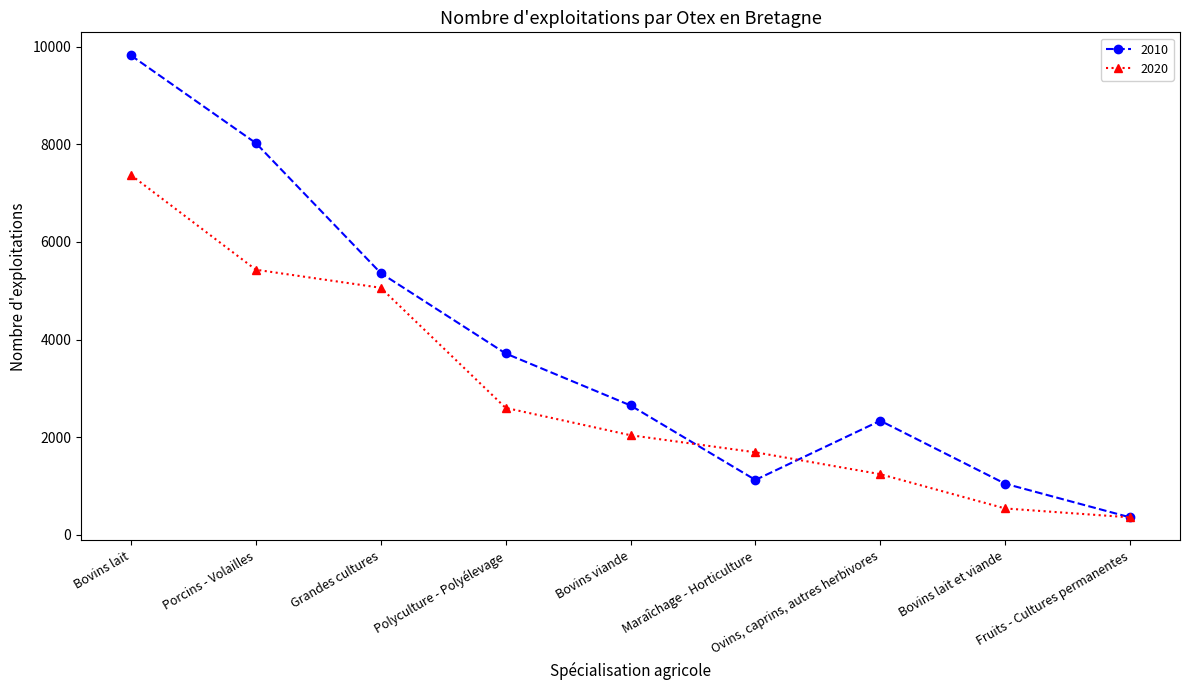

How many lines are shown in the chart?

2